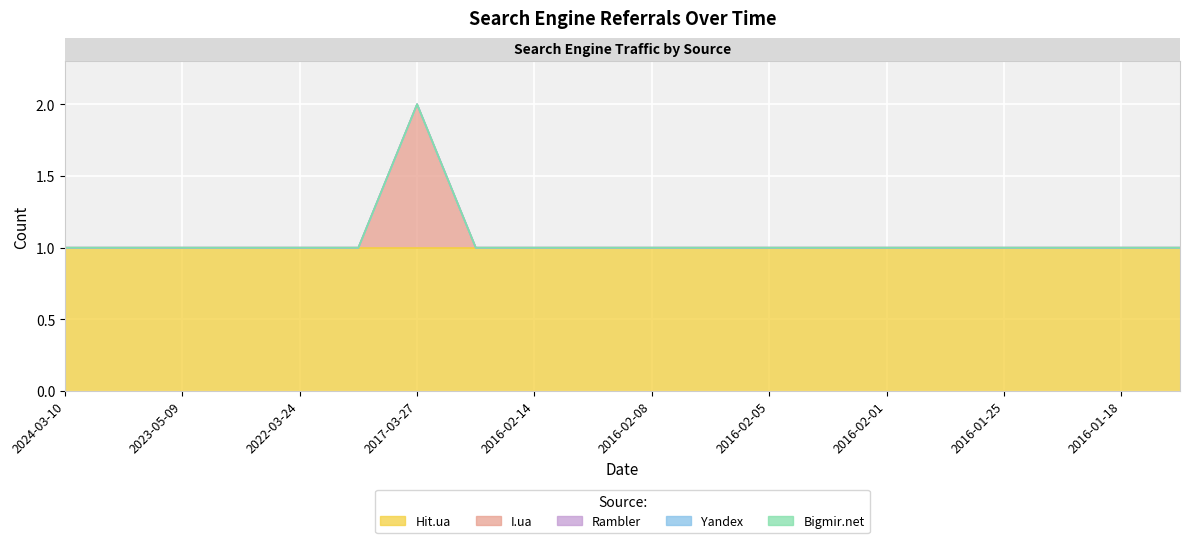

True or false: Hit.ua and Bigmir.net cross at least once.

False